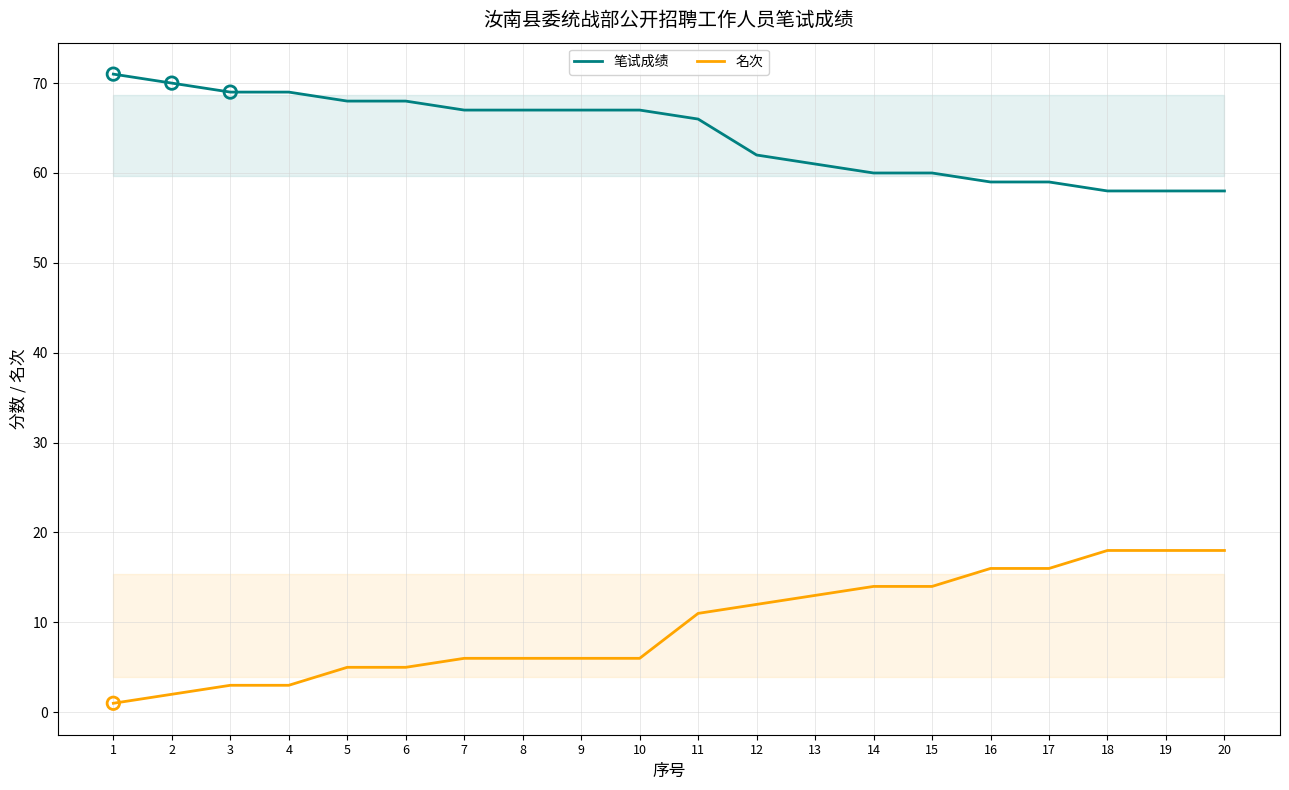

What are all the series names shown in the legend?

笔试成绩, 名次